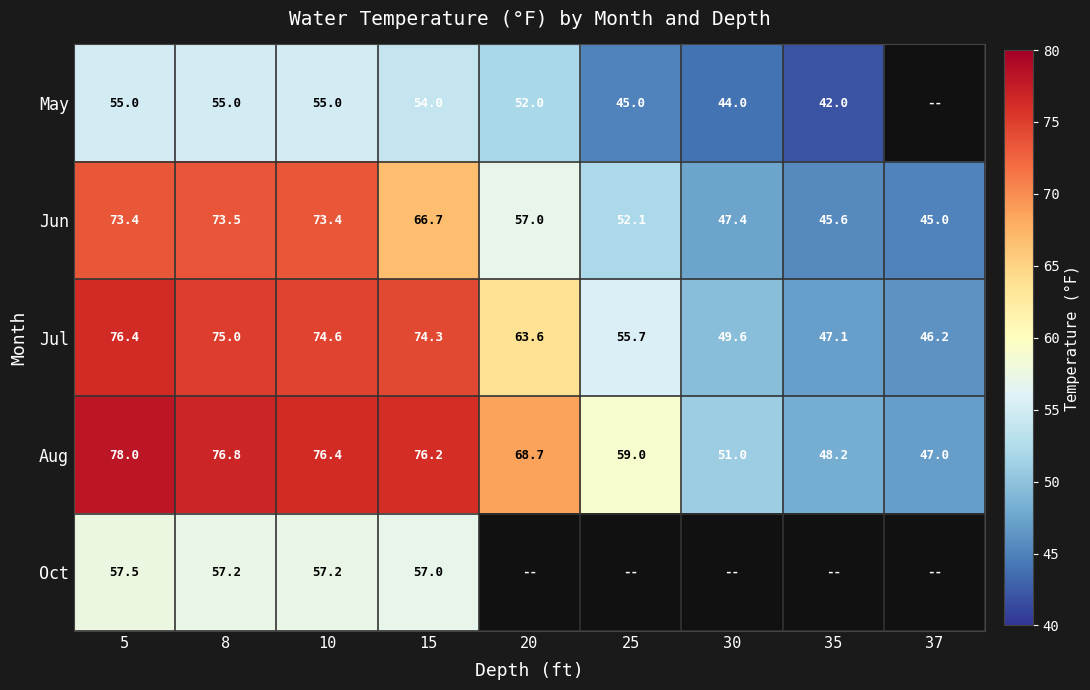

Rank the categories by Aug value from lowest to highest.

37, 35, 30, 25, 20, 15, 10, 8, 5